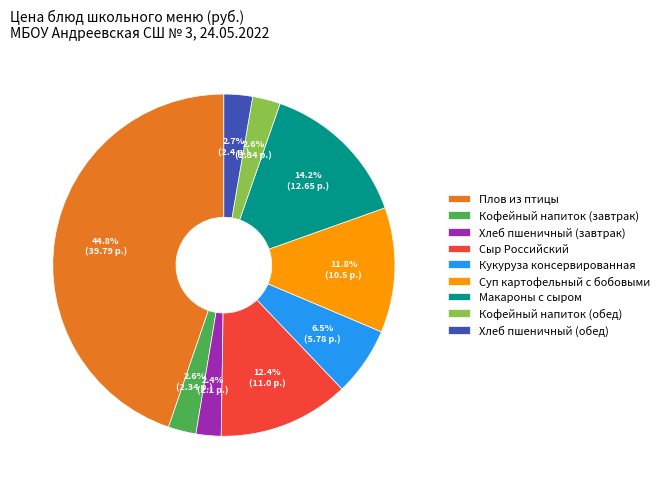

Is Макароны с сыром the majority of the pie?

No